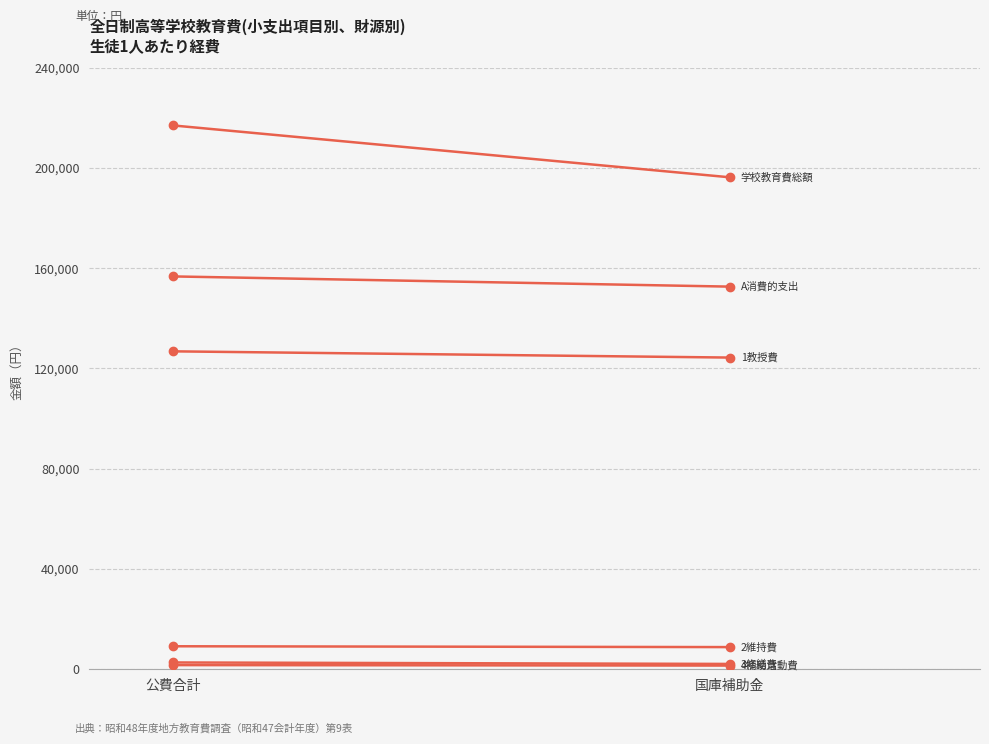

Which series has the largest total across all categories?

学校教育費総額